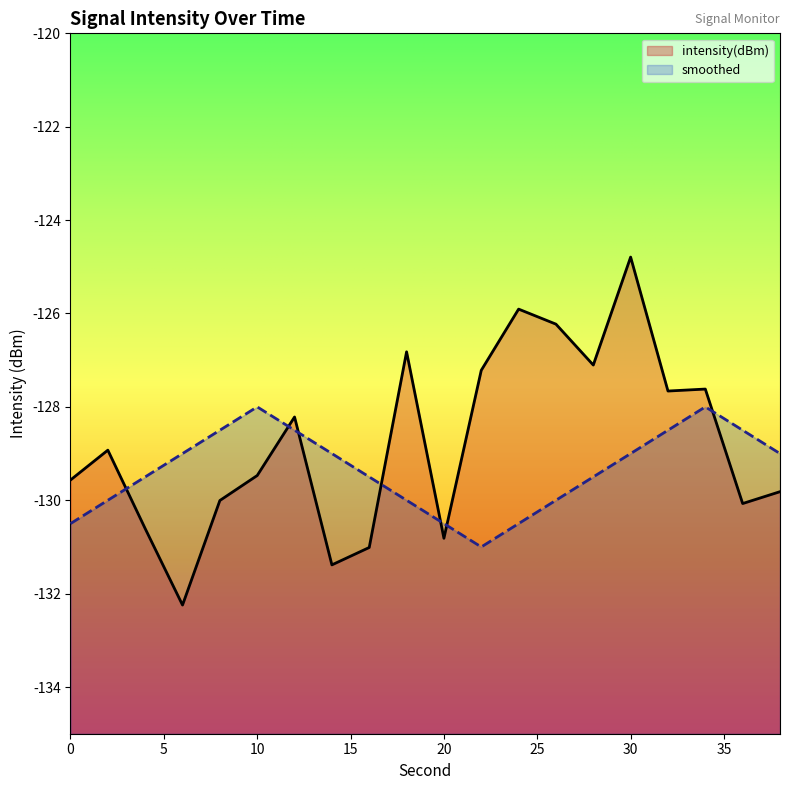

Does the chart have visible grid lines?

No